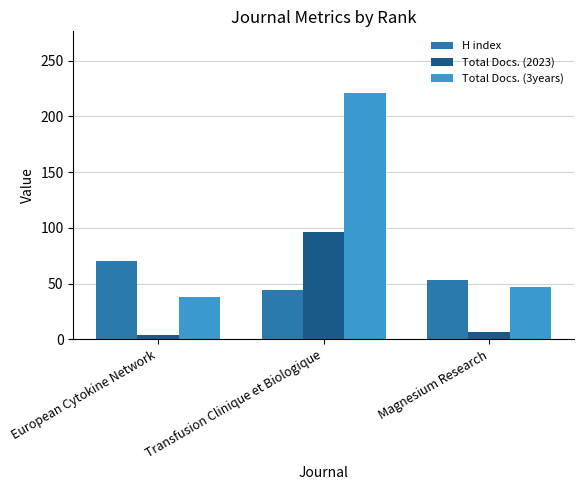

Rank the series at European Cytokine Network from lowest to highest value.

Total Docs. (2023), Total Docs. (3years), H index